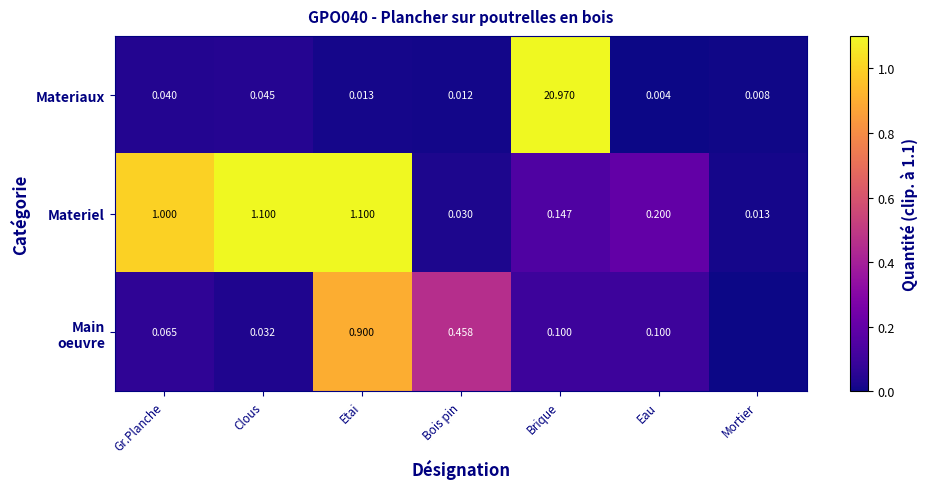

The value of Materiaux at Gr.Planche is 0.0. True or false?

True